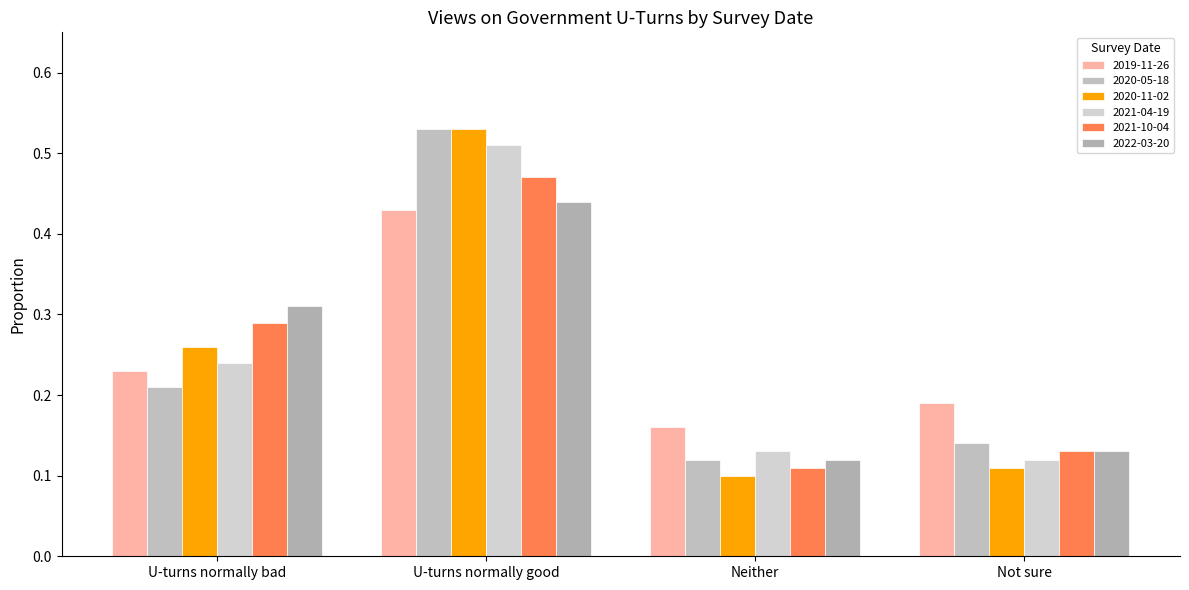

Which series changed the most between U-turns normally bad and Not sure?

2022-03-20